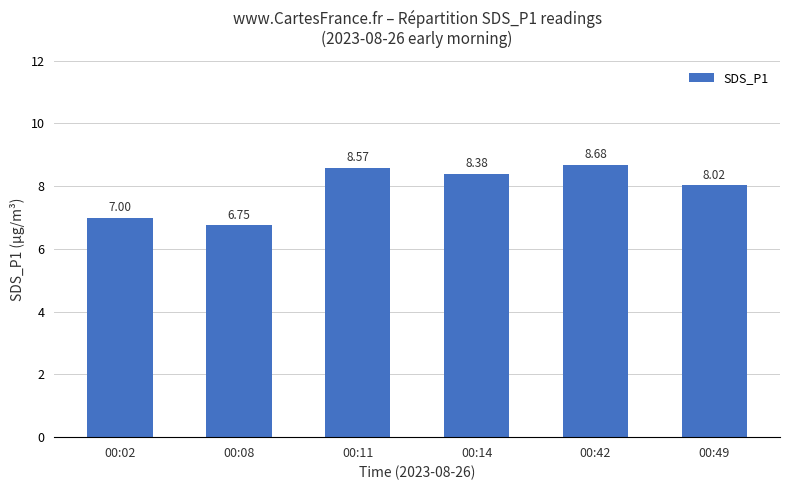

True or false: the data shows 5.4 at 00:49.

False